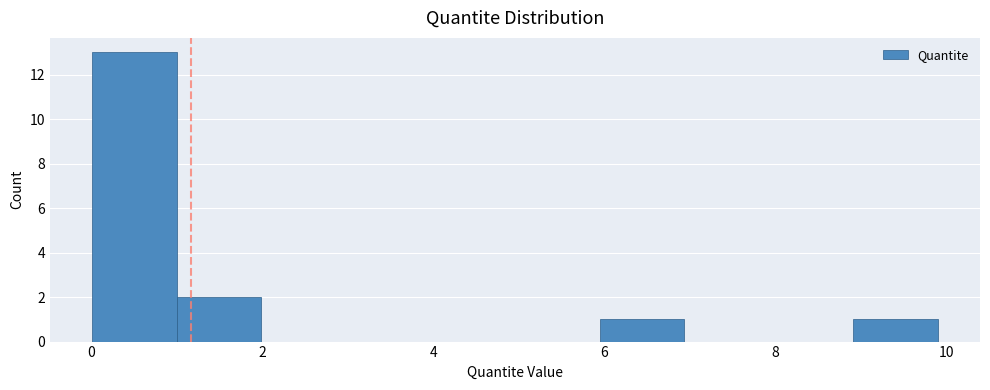

Over which range of the x-axis is the bar tallest?

0 to 1